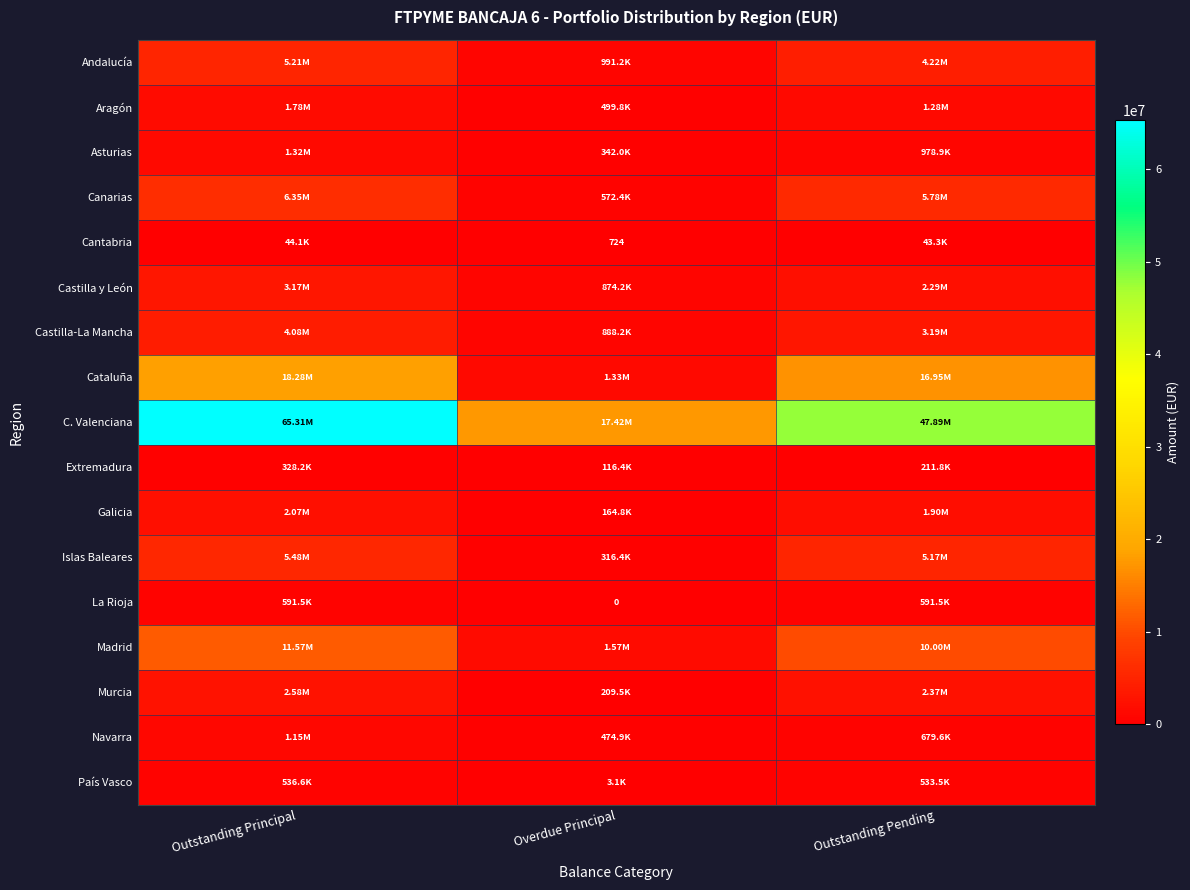

At how many categories does at least one series exceed 21993585?

2